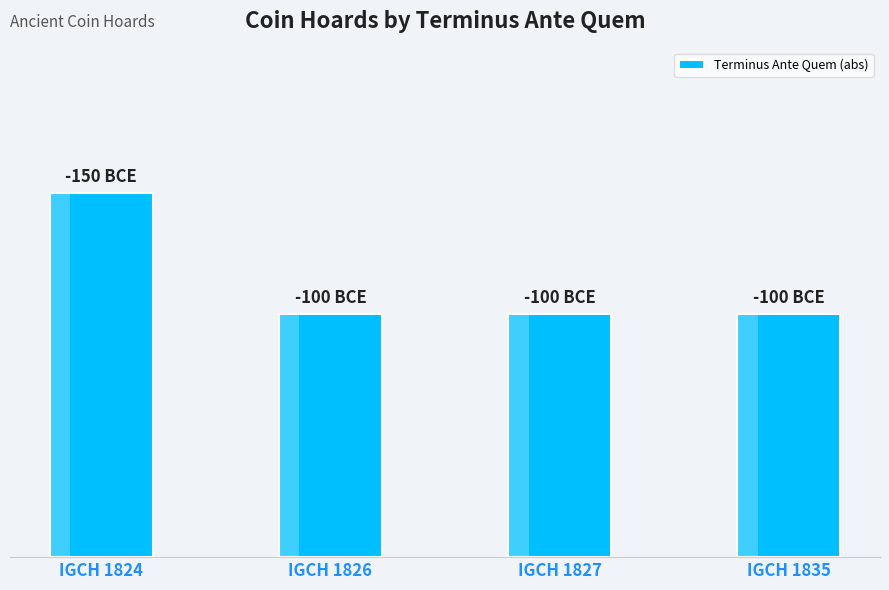

What is the ratio of the value at IGCH 1826 to the value at IGCH 1824?

0.7